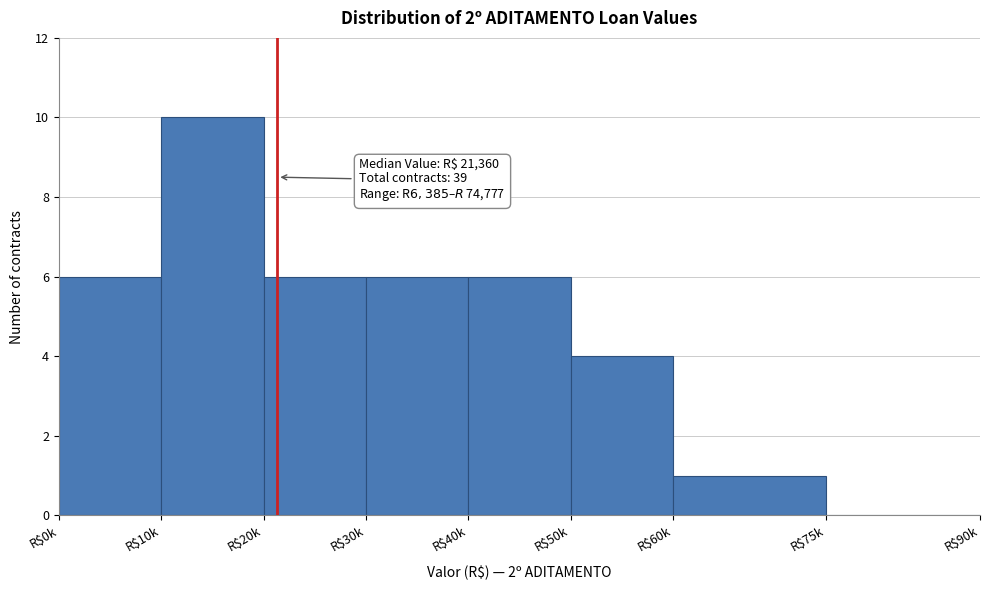

What is the greatest value displayed?

10